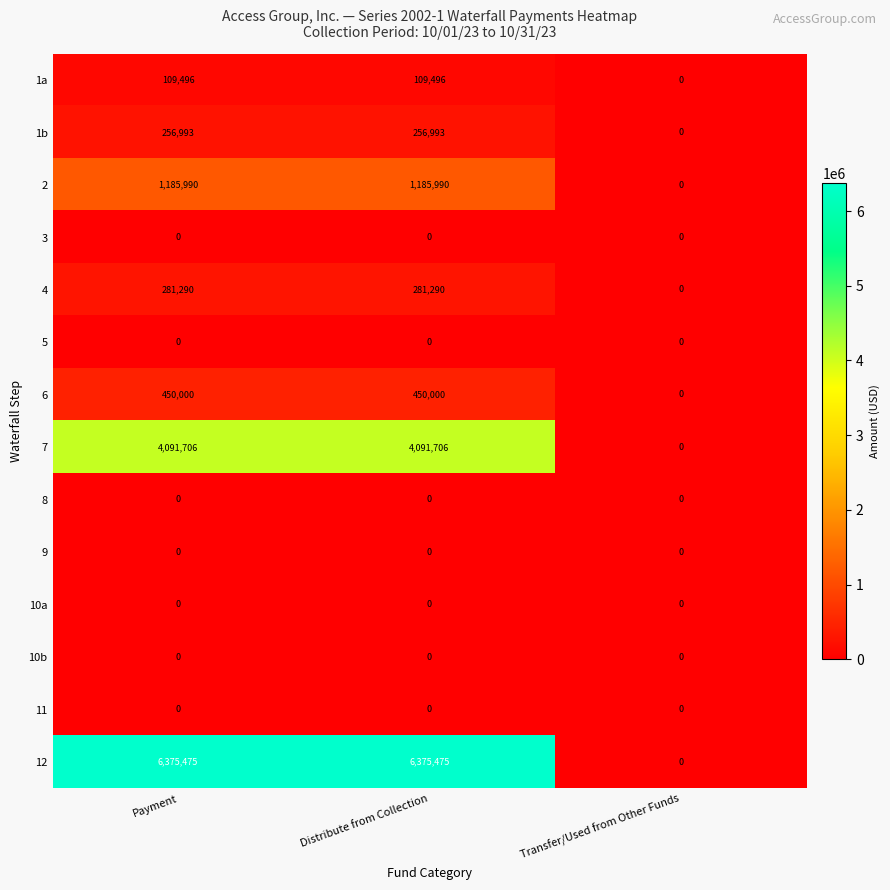

What is the sum of all 1a values?

218992